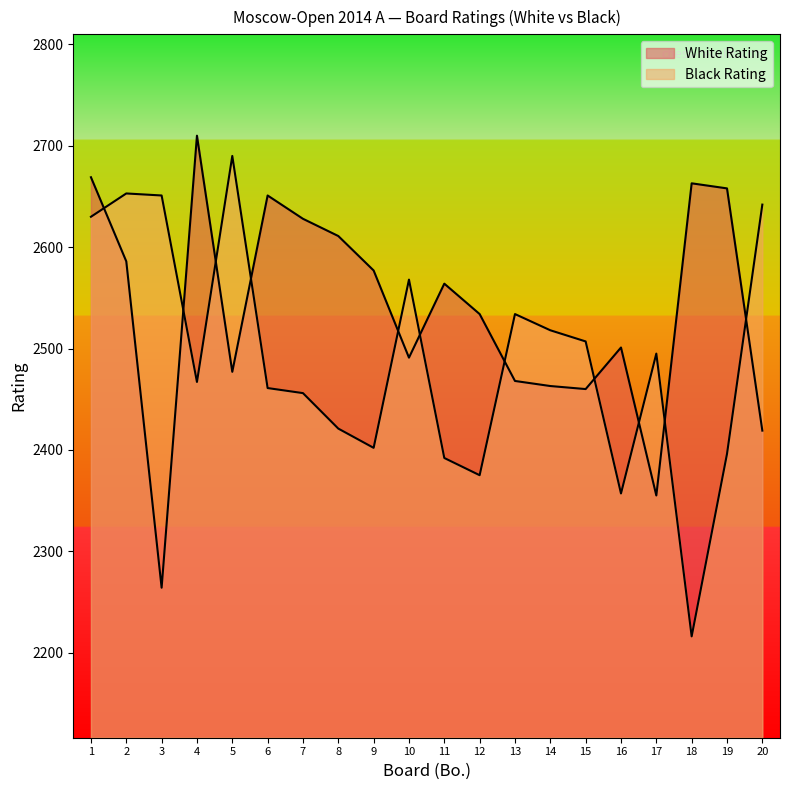

Where is the first local maximum for White Rating?

4